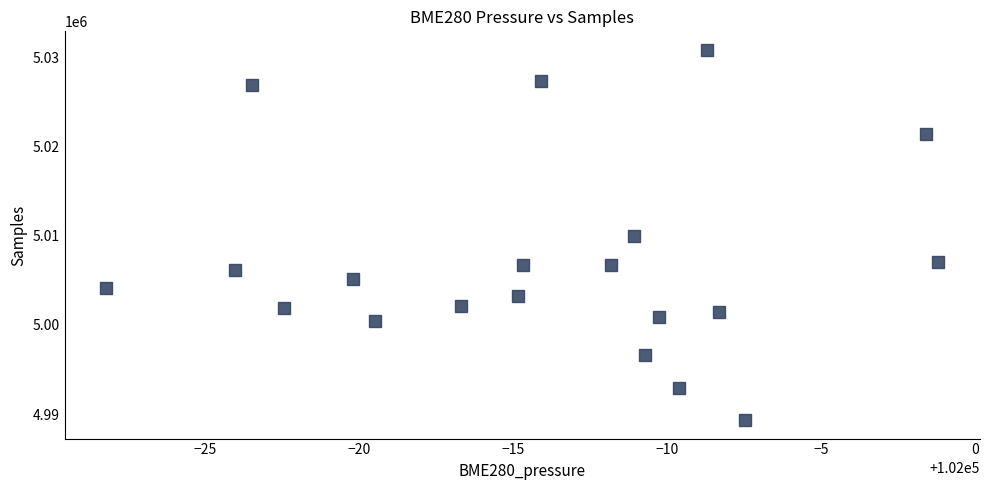

What is the range of Y values (max minus min)?

41477